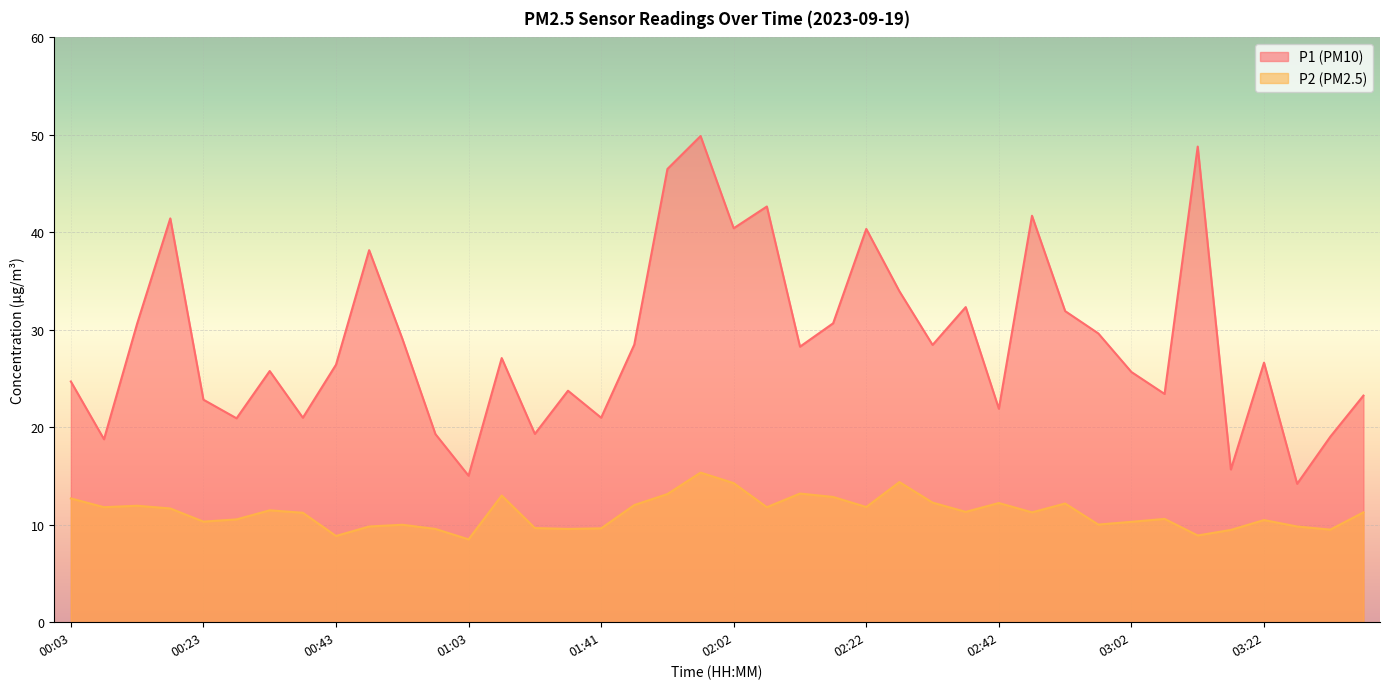

List the labels in order of P2 value, smallest first.

01:03, 00:43, 03:12, 03:17, 03:32, 00:58, 01:35, 01:41, 01:30, 00:48, 03:27, 00:53, 02:57, 03:02, 00:23, 03:22, 00:28, 03:07, 00:38, 02:47, 03:37, 02:37, 00:33, 00:18, 00:08, 02:07, 02:22, 00:13, 01:46, 02:52, 02:42, 02:32, 00:03, 02:17, 01:08, 01:51, 02:12, 02:02, 02:27, 01:56